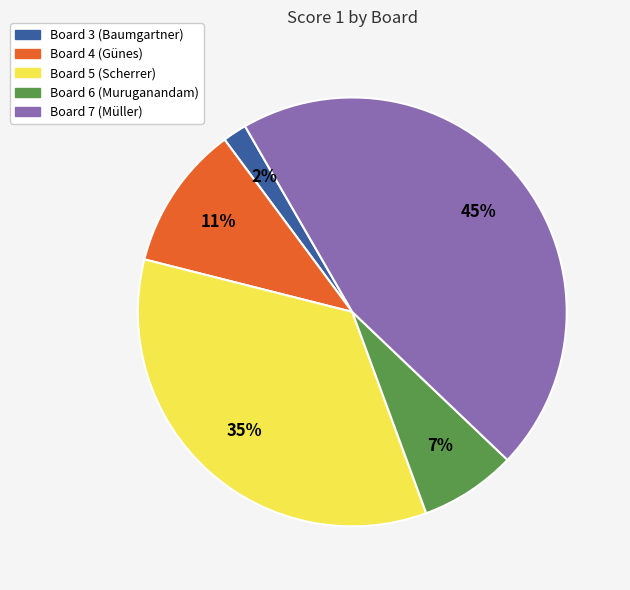

What is the largest slice in the pie chart?

Board 7 (Müller)